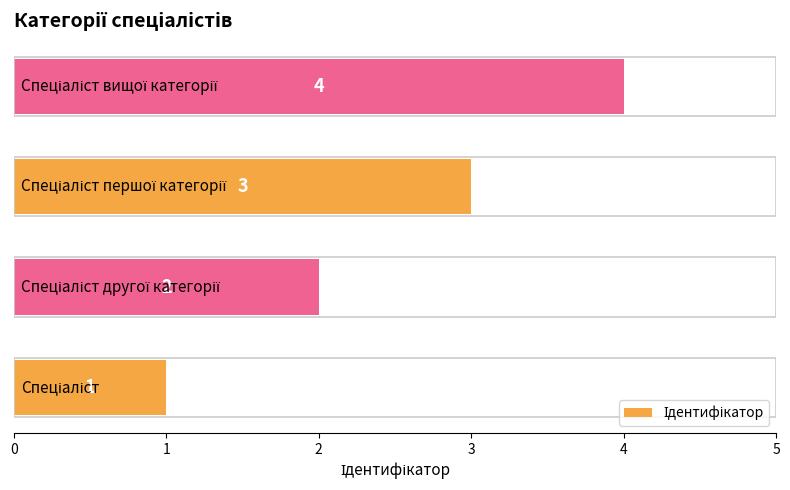

What is the greatest value displayed?

4